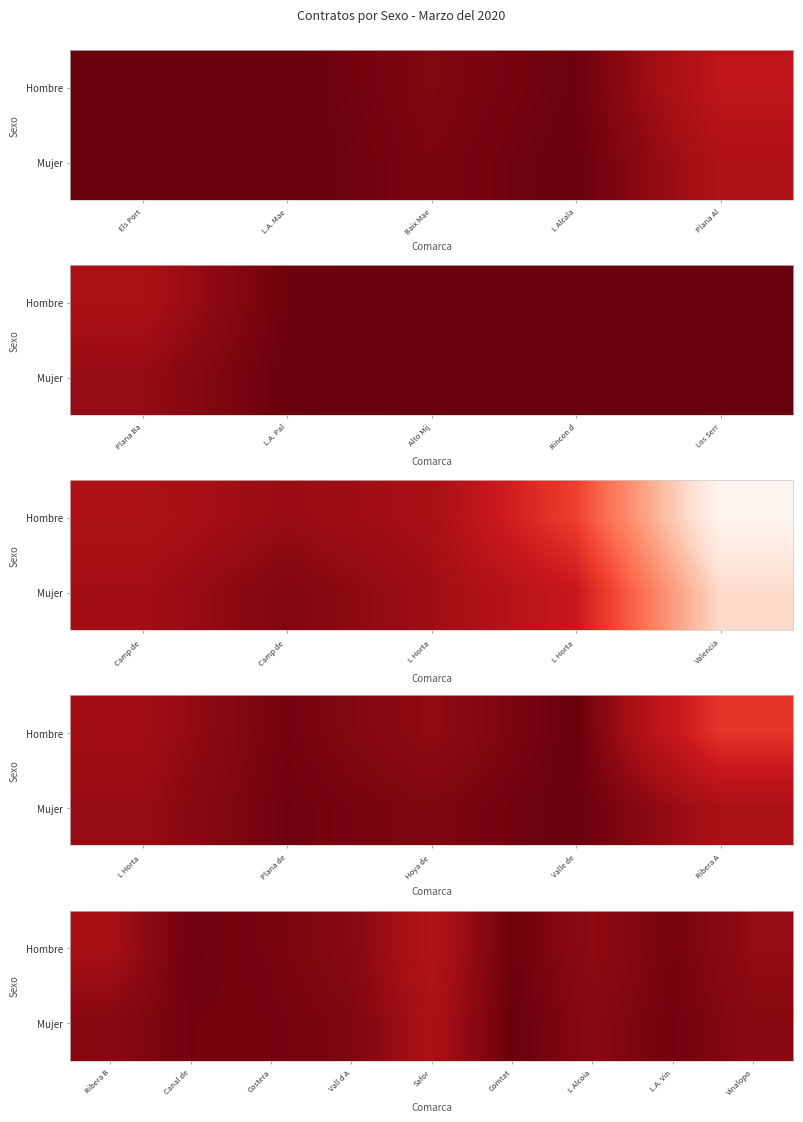

How many values in the Mujer series exceed 715?

4